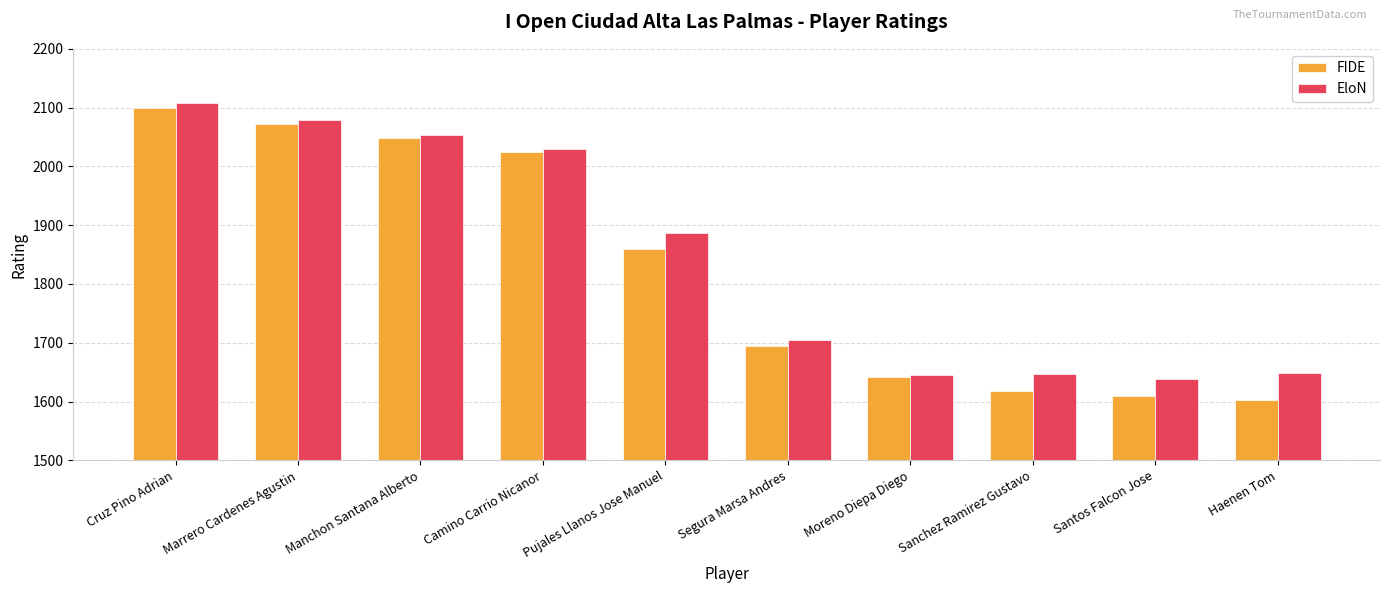

What is the difference between the second highest and minimum values in the FIDE series?

469